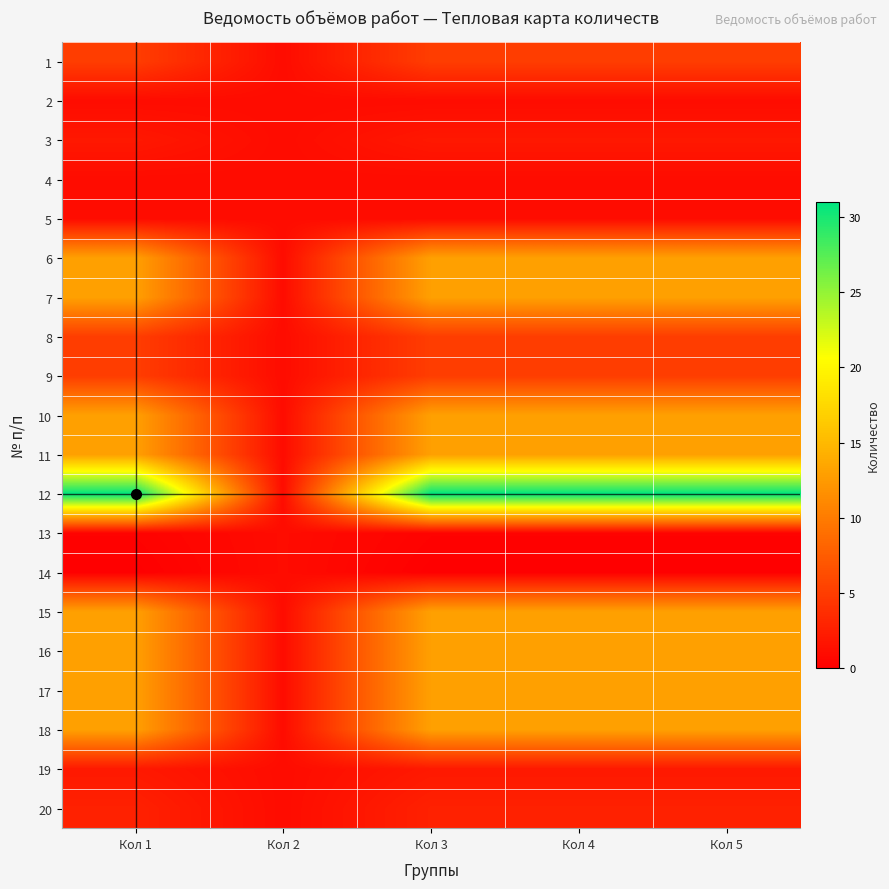

What is the minimum value shown in the chart?

0.1